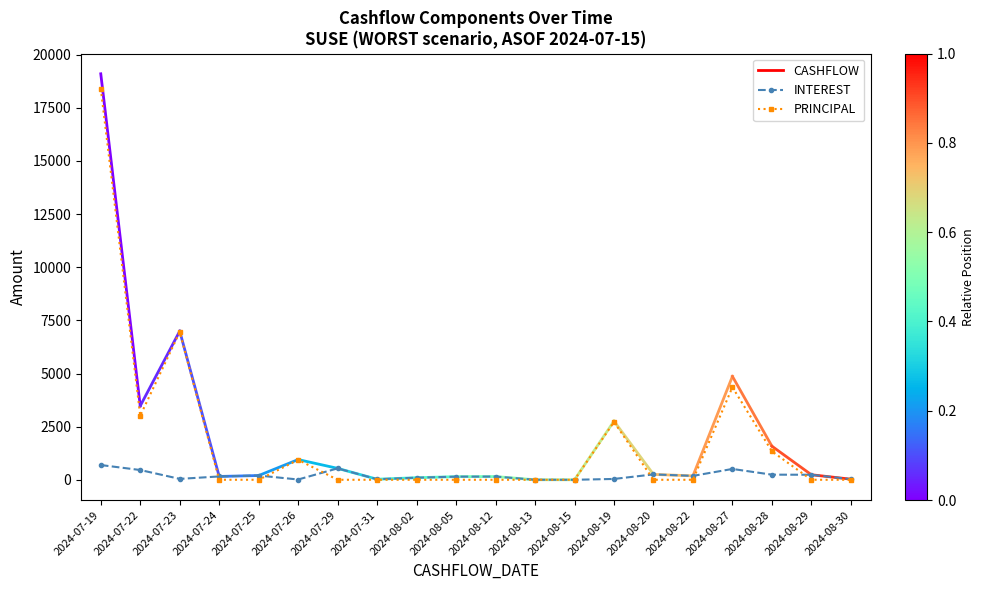

Which series has the largest total across all categories?

PRINCIPAL